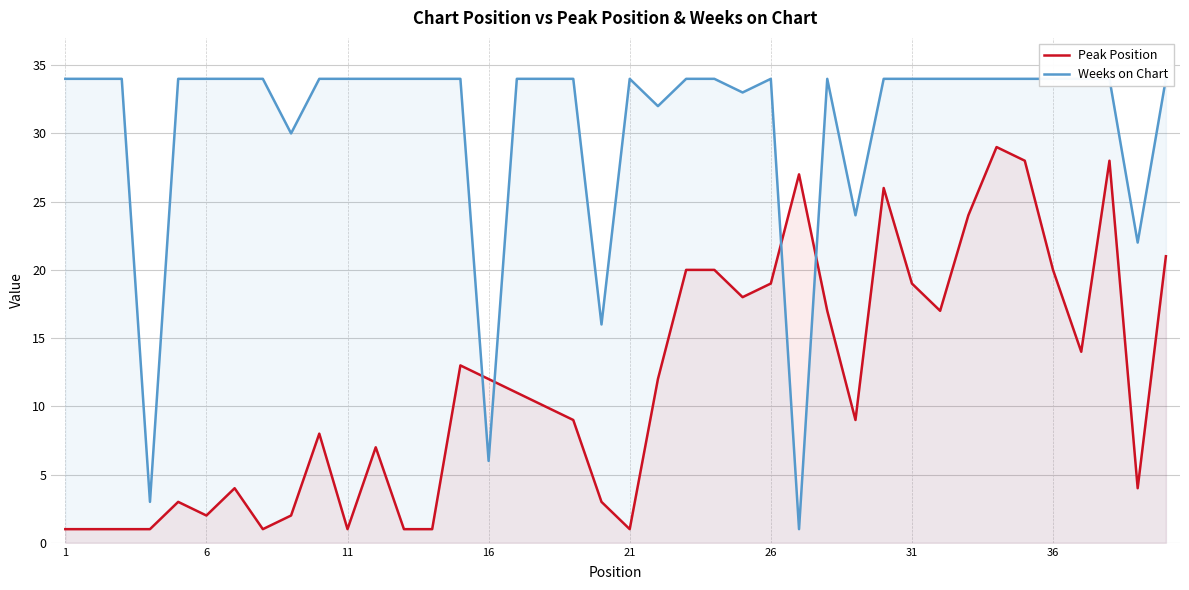

Which series ends up on top after the final intersection of Peak Position and Weeks on Chart?

Weeks on Chart